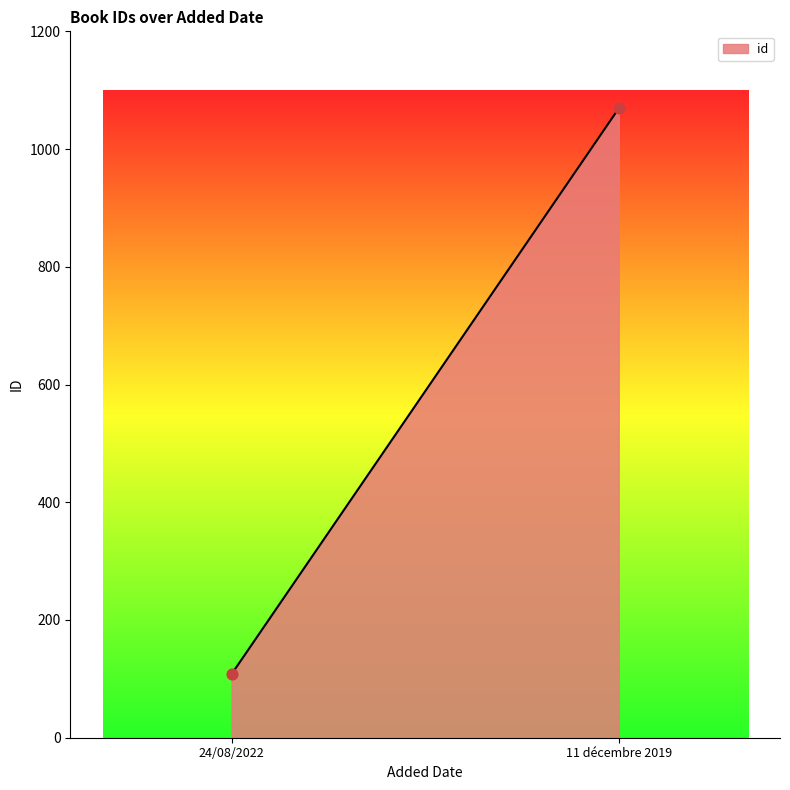

What is the range of Y values (max minus min)?

961